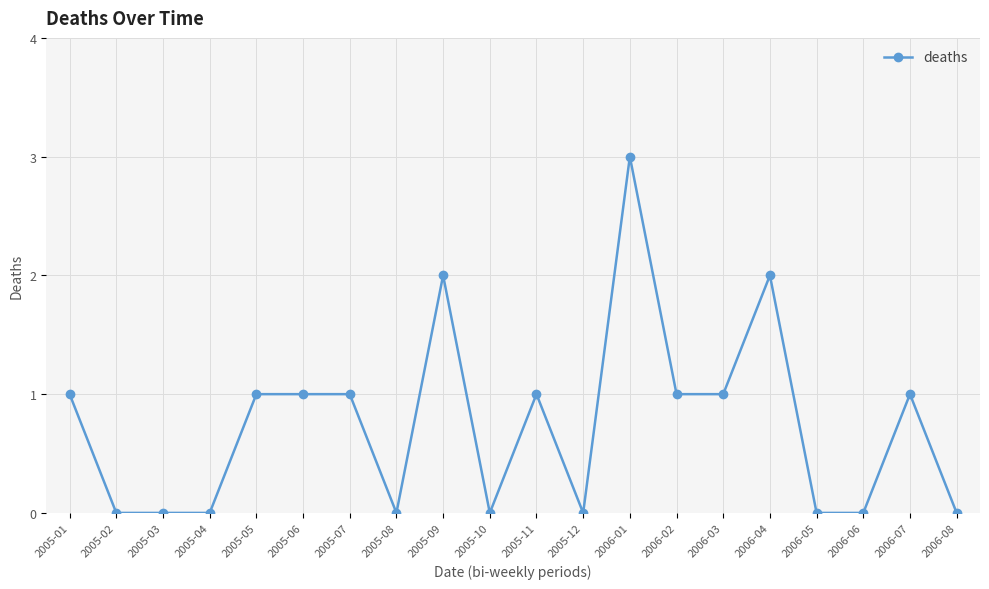

What is the difference between the second highest and minimum values?

2